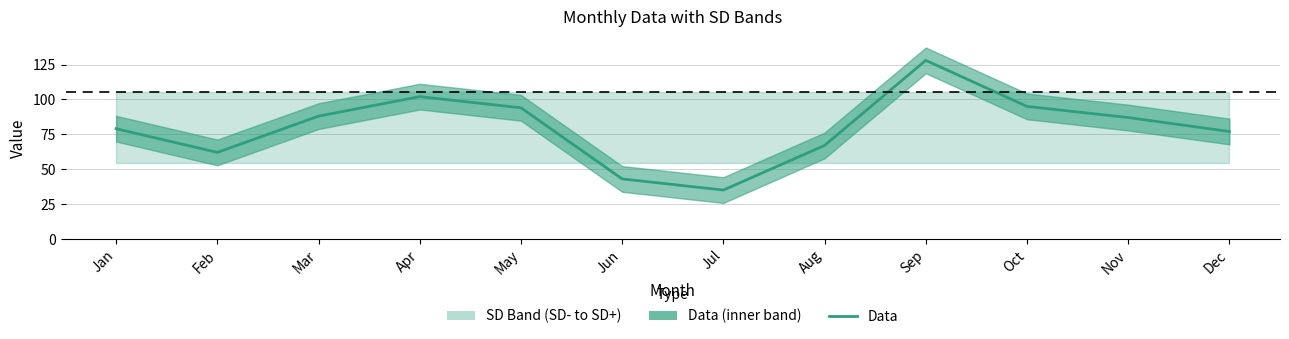

What is the approximate value at Jul, to the nearest 10?

40